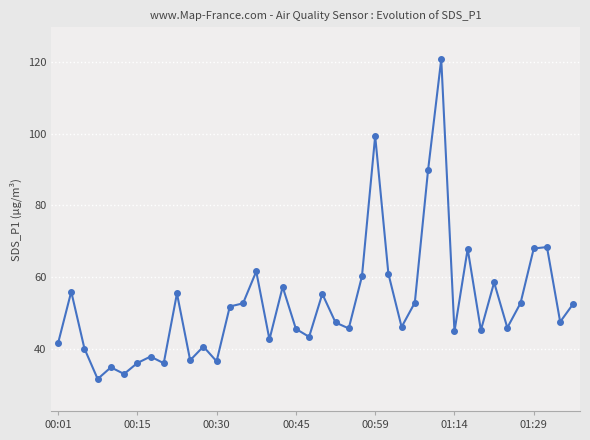

What is the greatest value displayed?

120.8